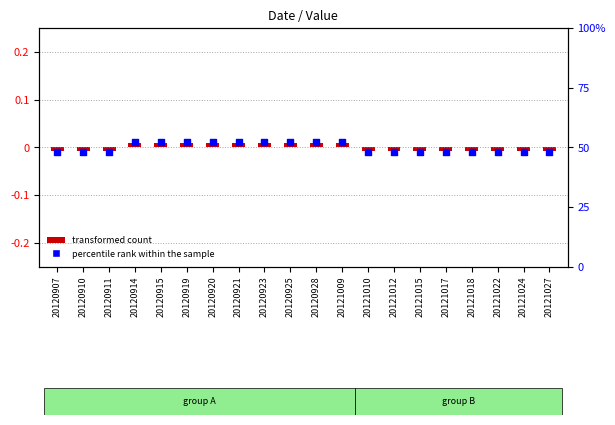

Which has a higher value, 20121024 or 20120923?

20120923